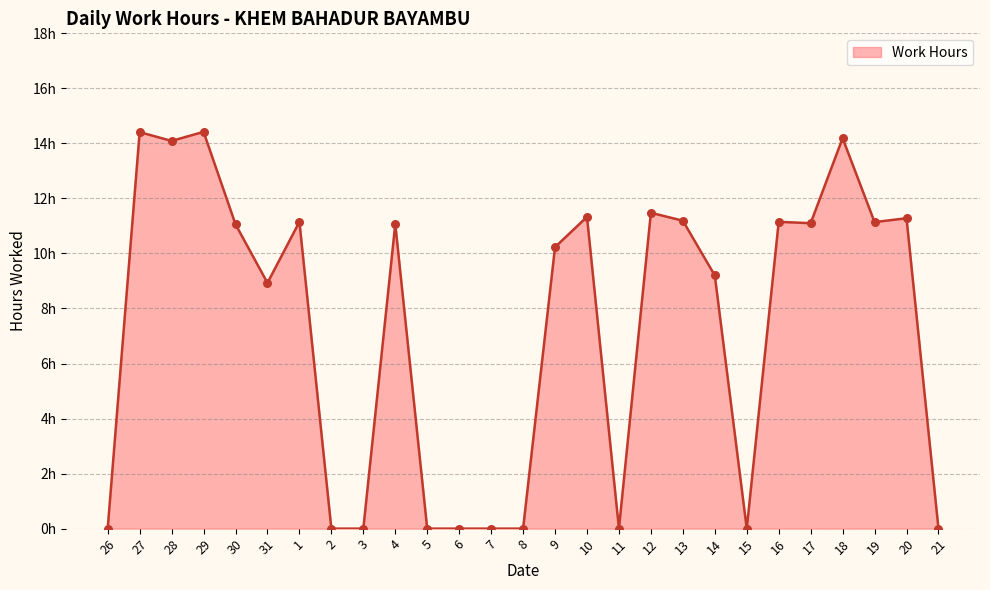

Between 27 and 7, which is larger?

27